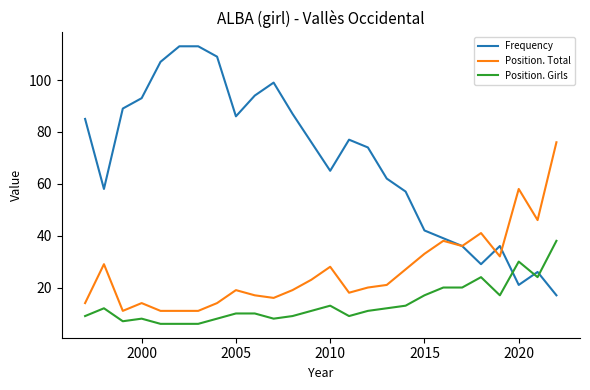

Reading left to right, what are all the values shown in this chart?

Frequency: 85	58	89	93	107	113	113	109	86	94	99	87	76	65	77	74	62	57	42	39	36	29	36	21	26	17
Position. Total: 14	29	11	14	11	11	11	14	19	17	16	19	23	28	18	20	21	27	33	38	36	41	32	58	46	76
Position. Girls: 9	12	7	8	6	6	6	8	10	10	8	9	11	13	9	11	12	13	17	20	20	24	17	30	24	38